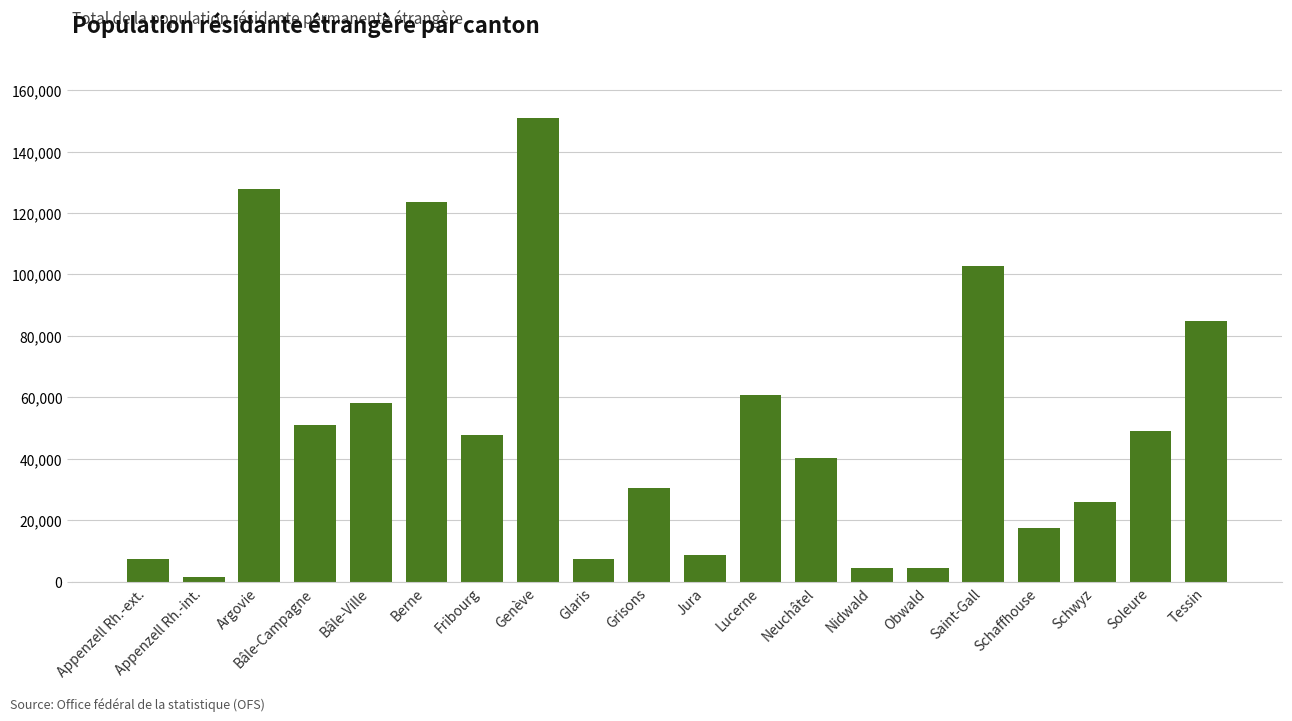

What is the sum of the values at Soleure and Fribourg?

96593